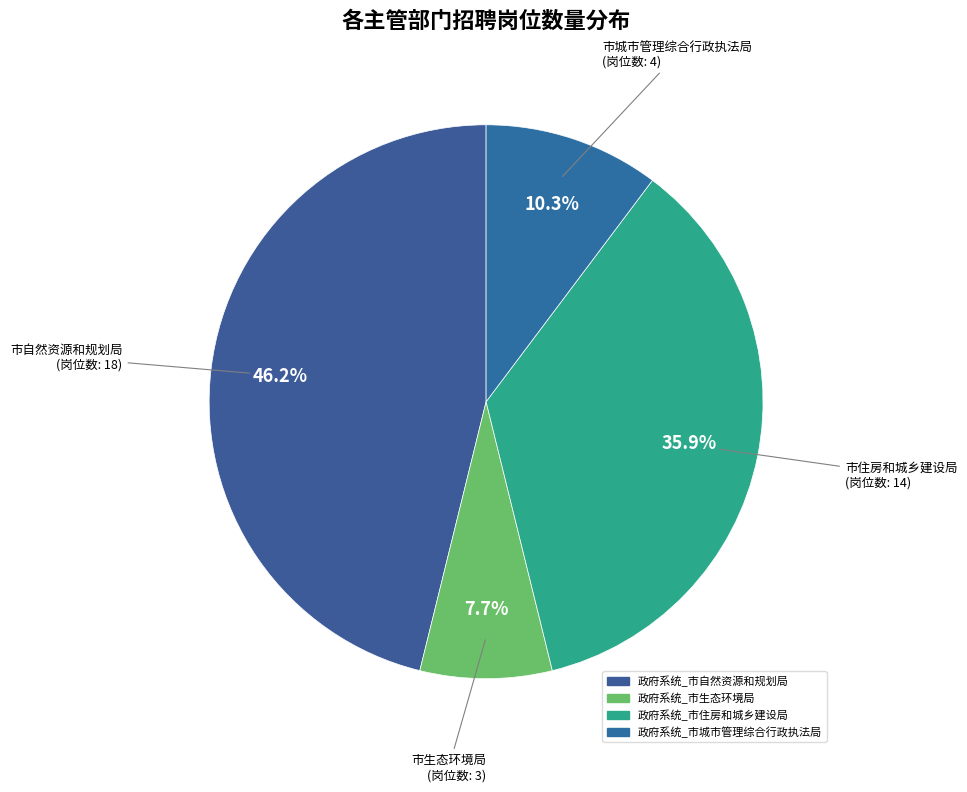

What is the change in value from 政府系统_市生态环境局 to 政府系统_市住房和城乡建设局?

+11